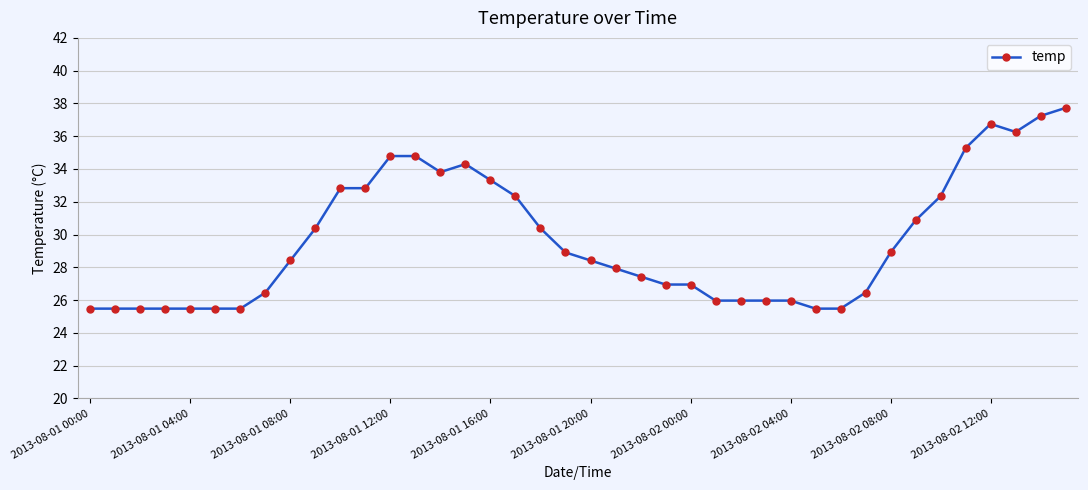

What is the value of the 6th point from the left?

25.5